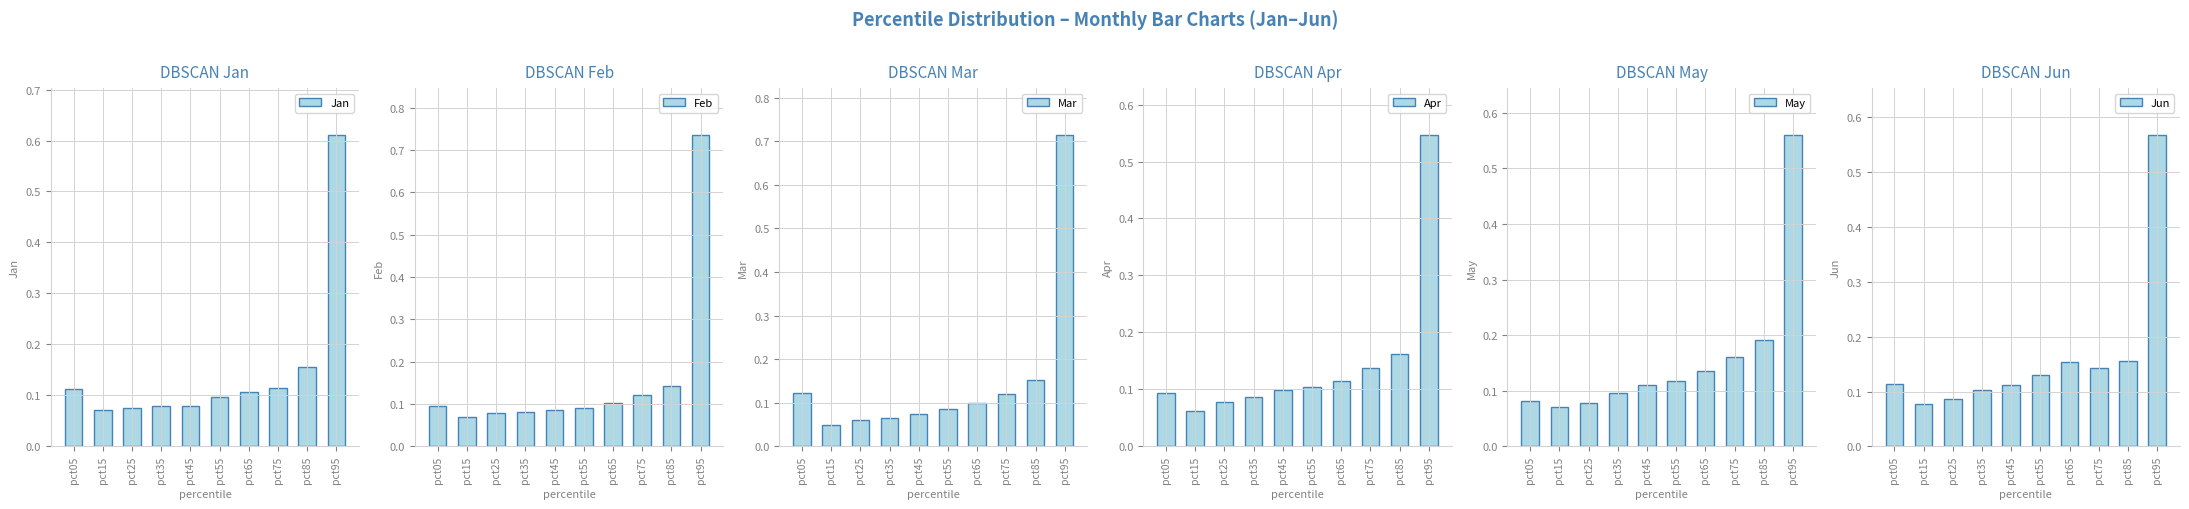

Reading left to right, extract all data points from this chart.

Jan: pct05=0.1	pct15=0.1	pct25=0.1	pct35=0.1	pct45=0.1	pct55=0.1	pct65=0.1	pct75=0.1	pct85=0.2	pct95=0.6
Feb: pct05=0.1	pct15=0.1	pct25=0.1	pct35=0.1	pct45=0.1	pct55=0.1	pct65=0.1	pct75=0.1	pct85=0.1	pct95=0.7
Mar: pct05=0.1	pct15=0.0	pct25=0.1	pct35=0.1	pct45=0.1	pct55=0.1	pct65=0.1	pct75=0.1	pct85=0.2	pct95=0.7
Apr: pct05=0.1	pct15=0.1	pct25=0.1	pct35=0.1	pct45=0.1	pct55=0.1	pct65=0.1	pct75=0.1	pct85=0.2	pct95=0.5
May: pct05=0.1	pct15=0.1	pct25=0.1	pct35=0.1	pct45=0.1	pct55=0.1	pct65=0.1	pct75=0.2	pct85=0.2	pct95=0.6
Jun: pct05=0.1	pct15=0.1	pct25=0.1	pct35=0.1	pct45=0.1	pct55=0.1	pct65=0.2	pct75=0.1	pct85=0.2	pct95=0.6